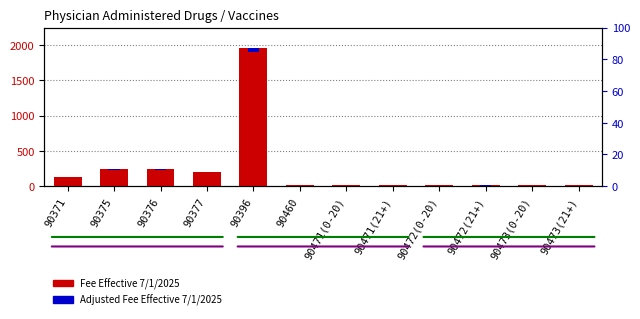

At which category is the sum across all series the highest?

90396